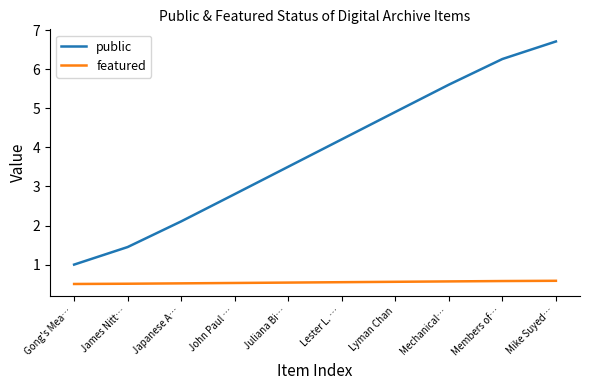

True or false: public has a value of 1.4 at James Nitt….

True